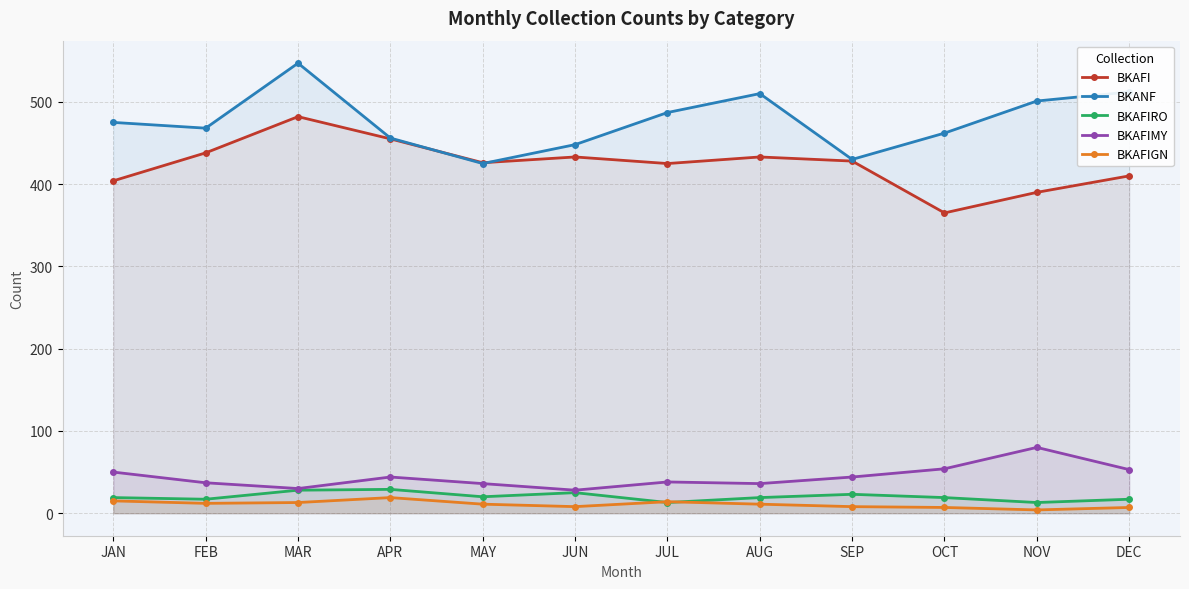

Reading right to left, list all the values displayed in this chart.

BKAFI: 410	390	365	428	433	425	433	426	455	482	438	404
BKANF: 512	501	462	430	510	487	448	425	456	547	468	475
BKAFIRO: 17	13	19	23	19	13	25	20	29	28	17	19
BKAFIMY: 53	80	54	44	36	38	28	36	44	30	37	50
BKAFIGN: 7	4	7	8	11	14	8	11	19	13	12	15